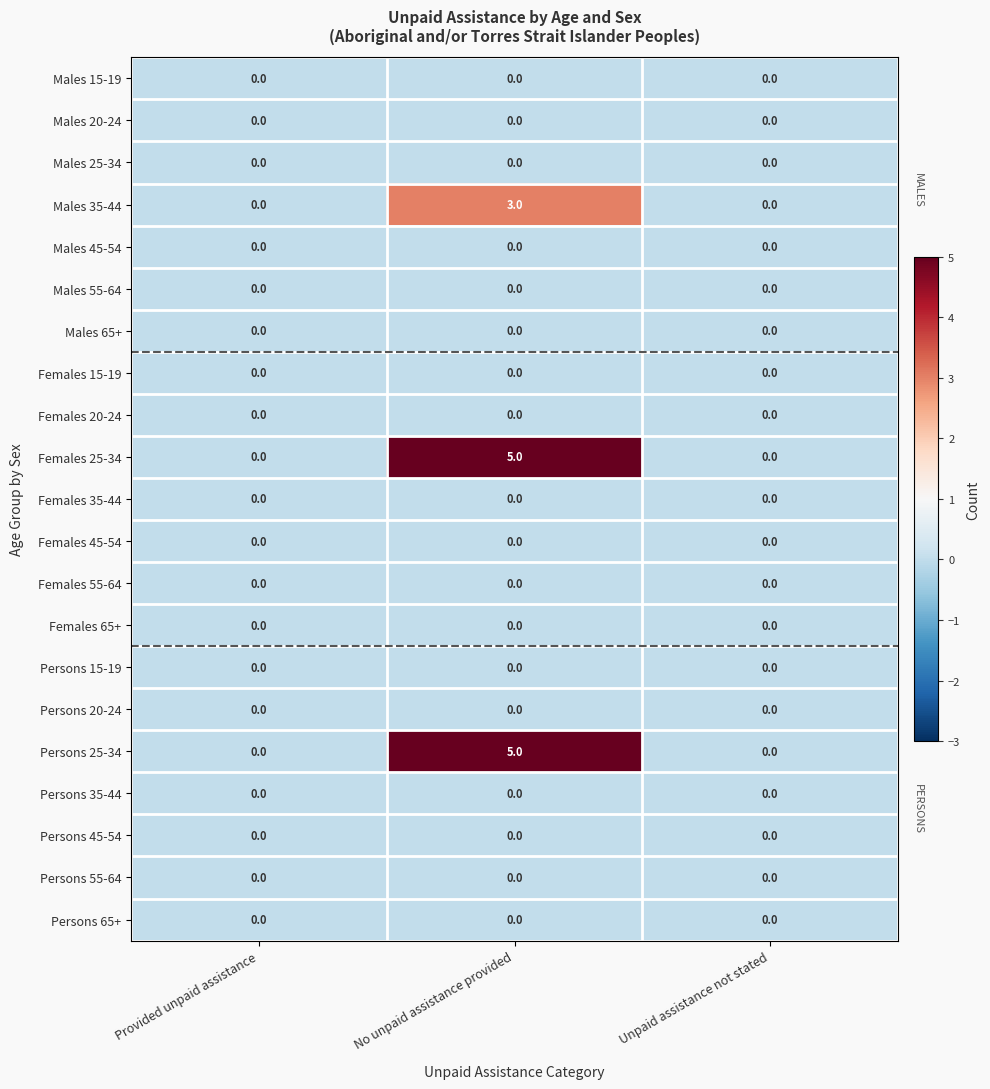

How many Males 35-44 values are between 0 and 3?

3